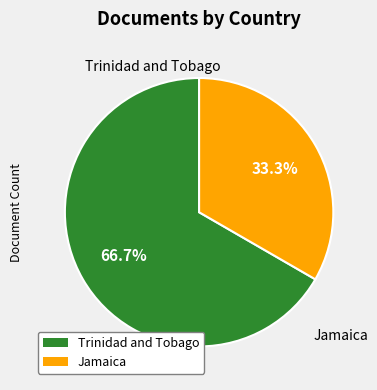

Combined, do Trinidad and Tobago and Jamaica account for over 50%?

Yes